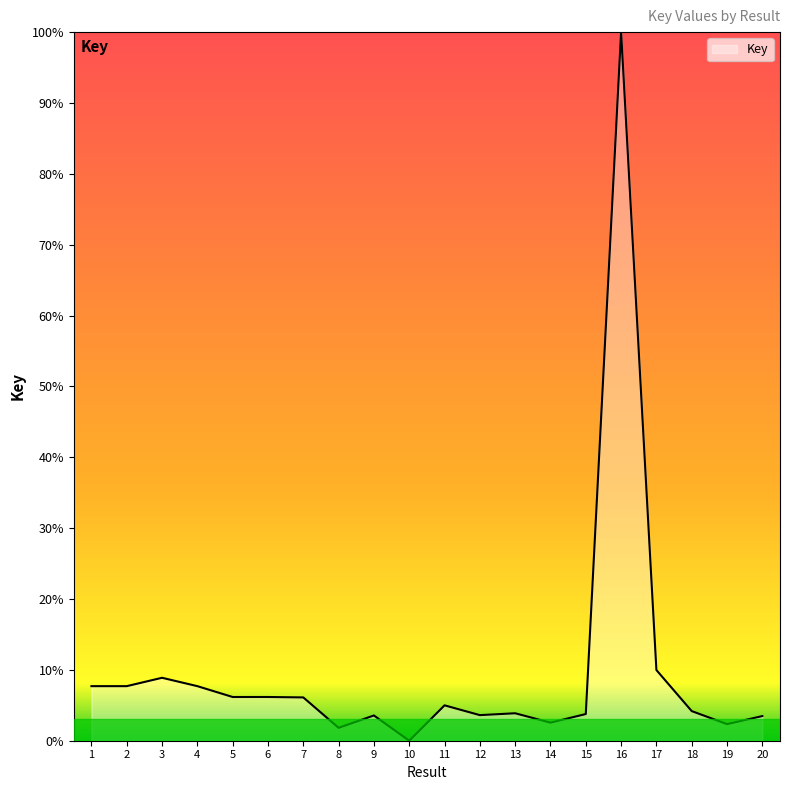

What is the difference between the values at 5 and 16?

93.8